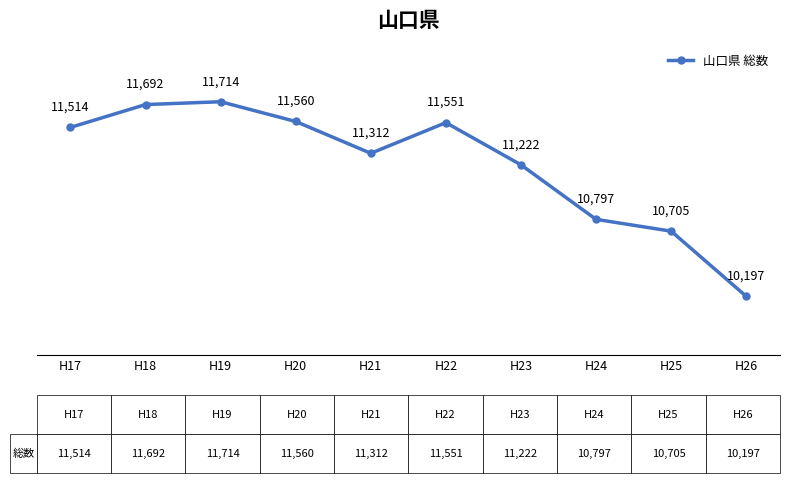

At which label is the value closest to 10955?

H24